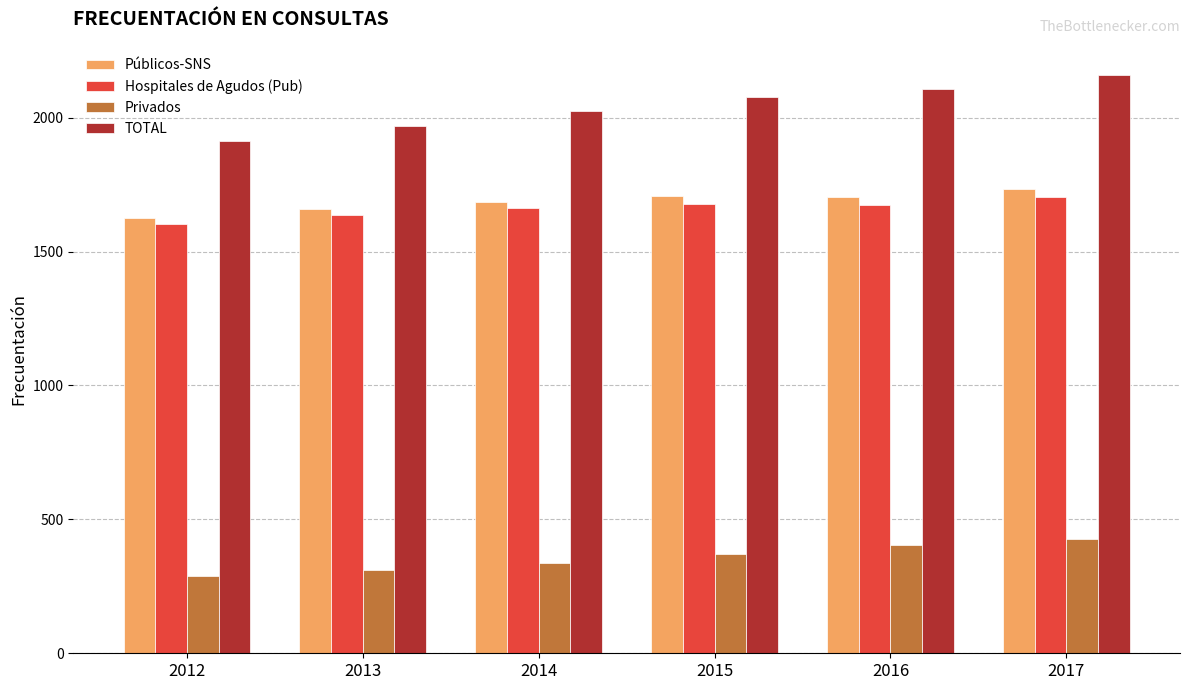

The value of Públicos-SNS at 2016 is 1151.9. True or false?

False